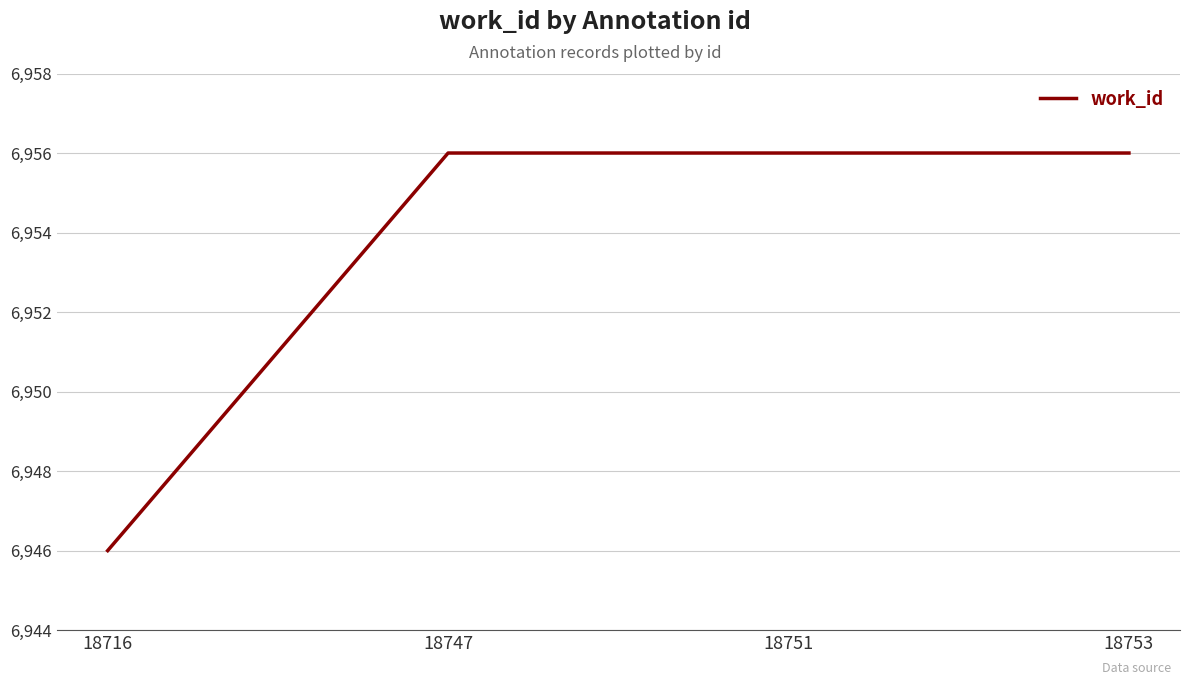

The value at 18753 is 6956. True or false?

True